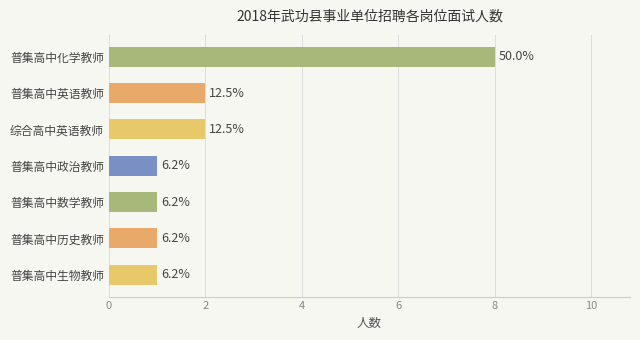

How many bars are there in total?

7